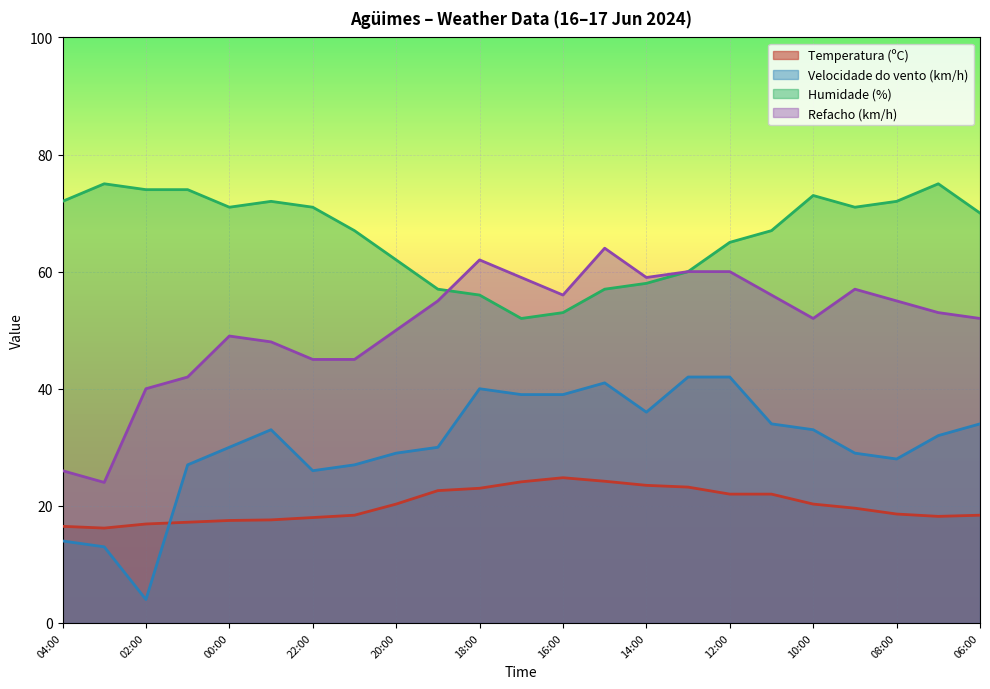

At how many categories does at least one series exceed 12?

23